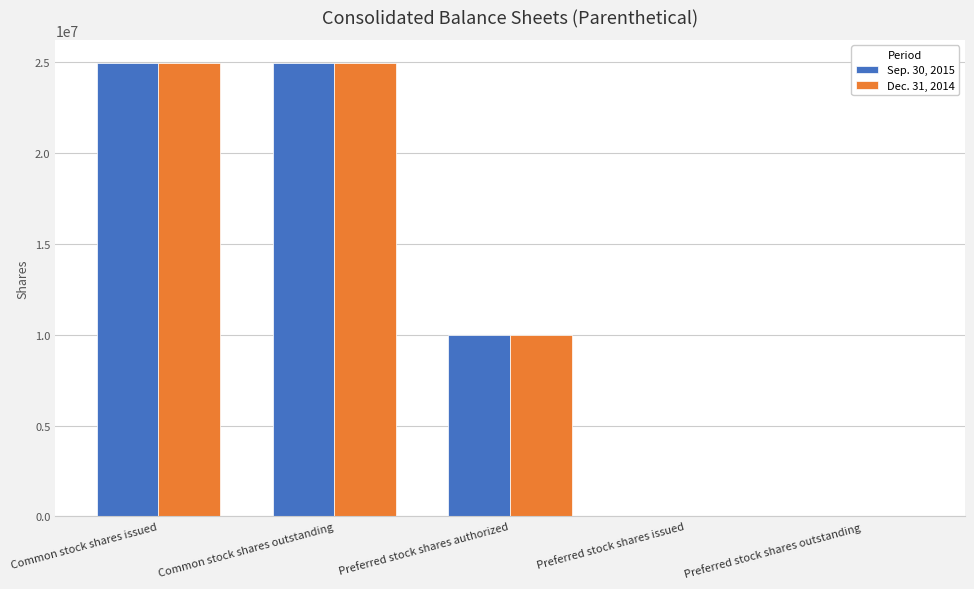

True or false: Sep. 30, 2015 has a value of 15638492 at Preferred stock shares outstanding.

False